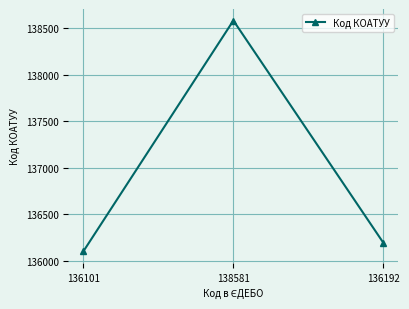

Reading left to right, list all the values displayed in this chart.

136101	138581	136192